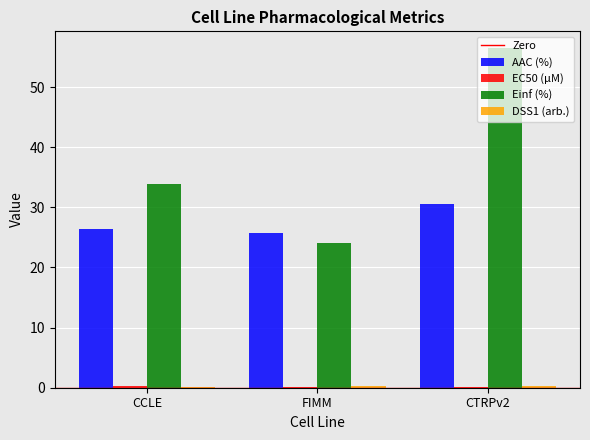

What is the average value of the Einf (%) series?

38.2